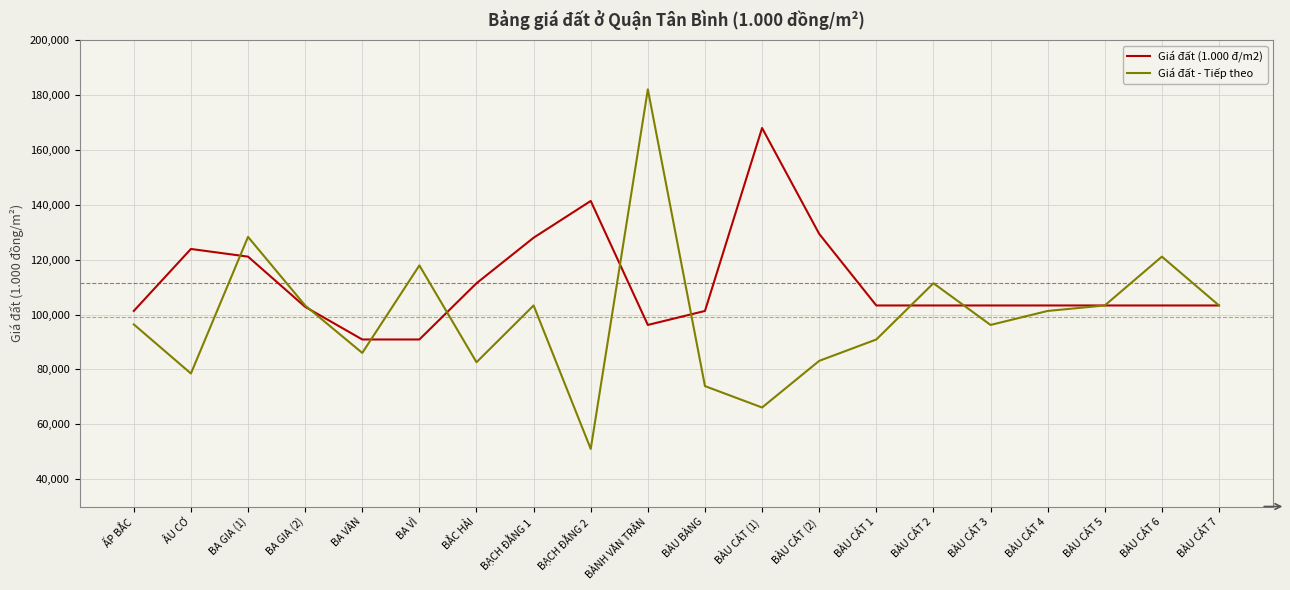

List the series in order of their overall mean, lowest first.

Giá đất - Tiếp theo, Giá đất (1.000 đ/m2)